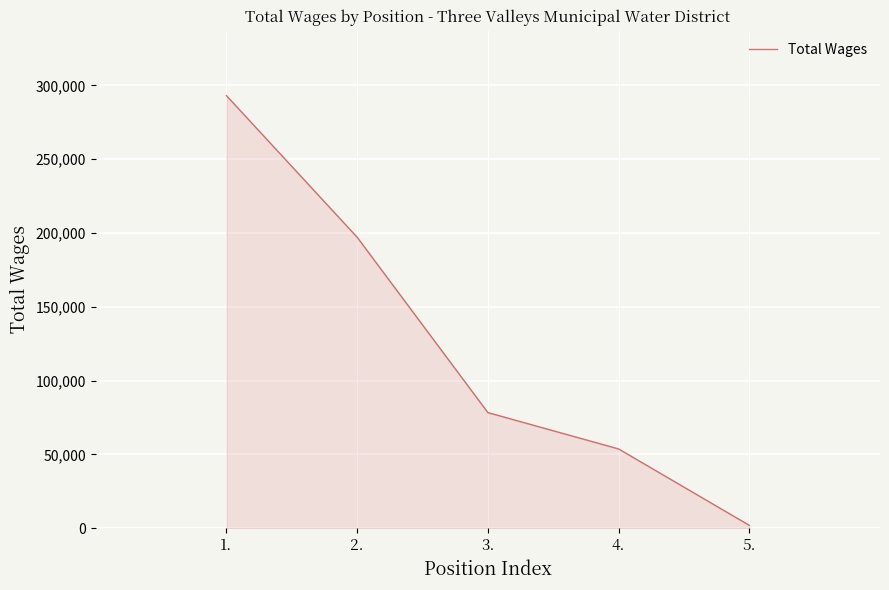

Where is the data nearest to the value 147495?

2.